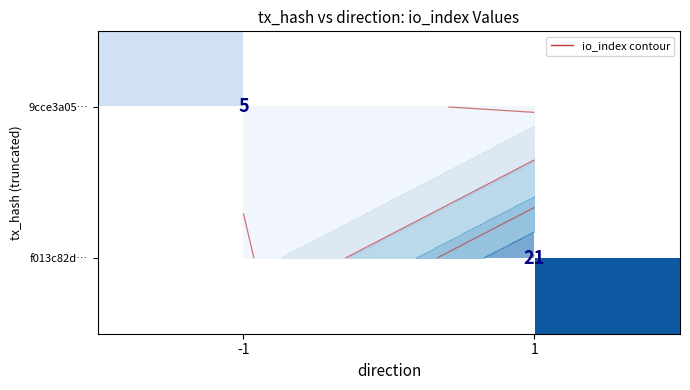

Which category has the highest value in the 9cce3a05… series?

-1